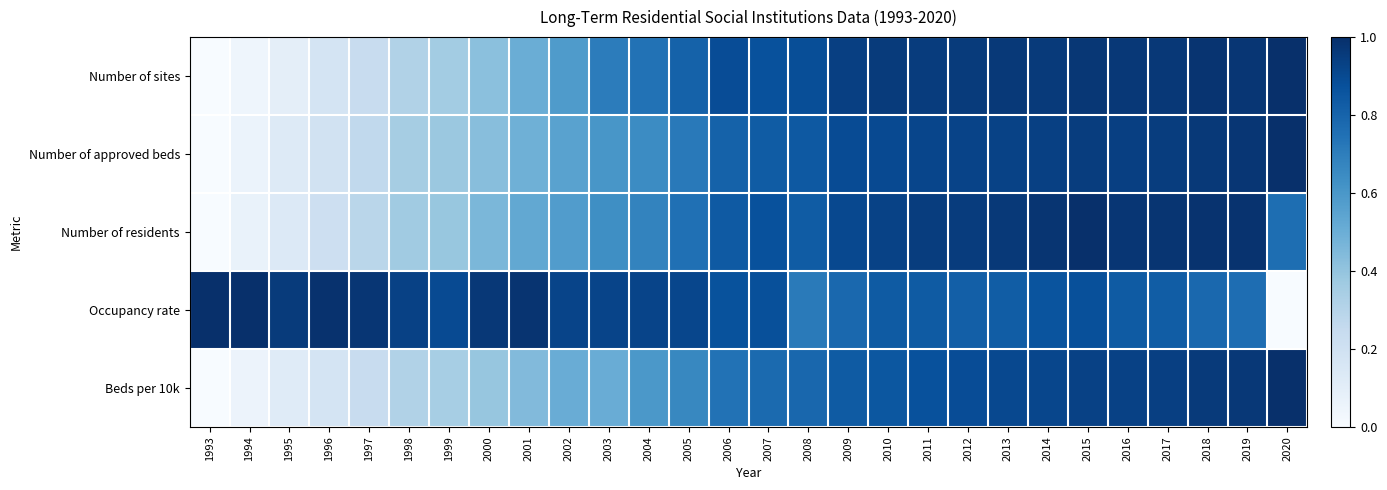

What is the total value across all series at 1999?

2.4